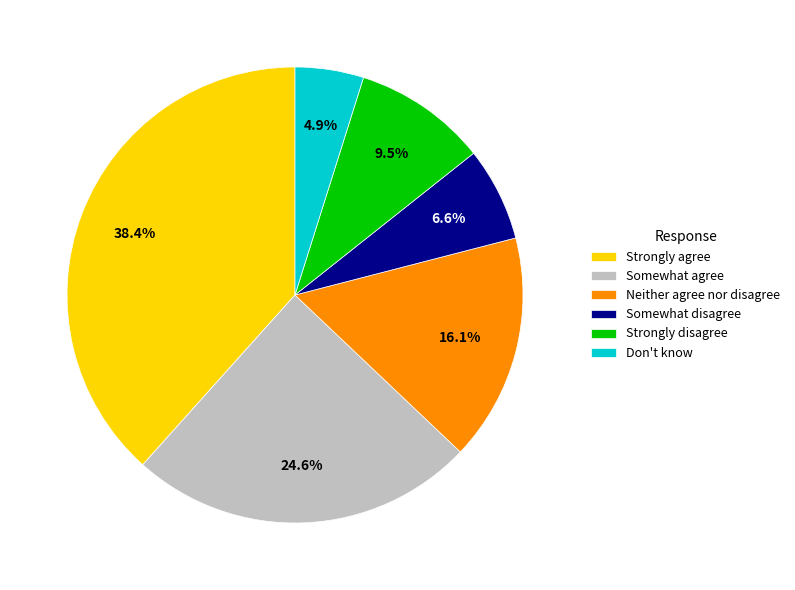

What percentage is NOT represented by Don't know?

95.1%